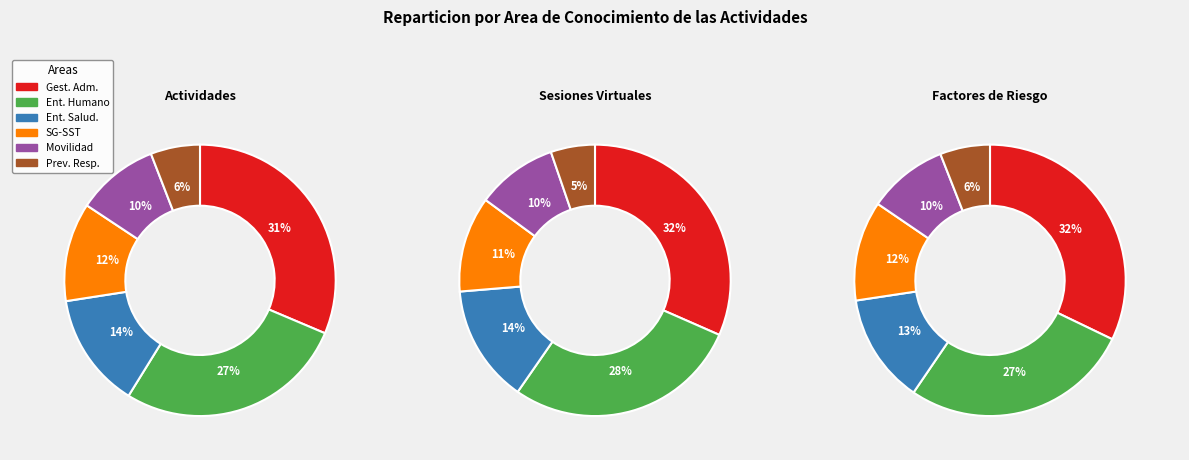

Does Entornos Saludables account for over 50% of the chart?

No